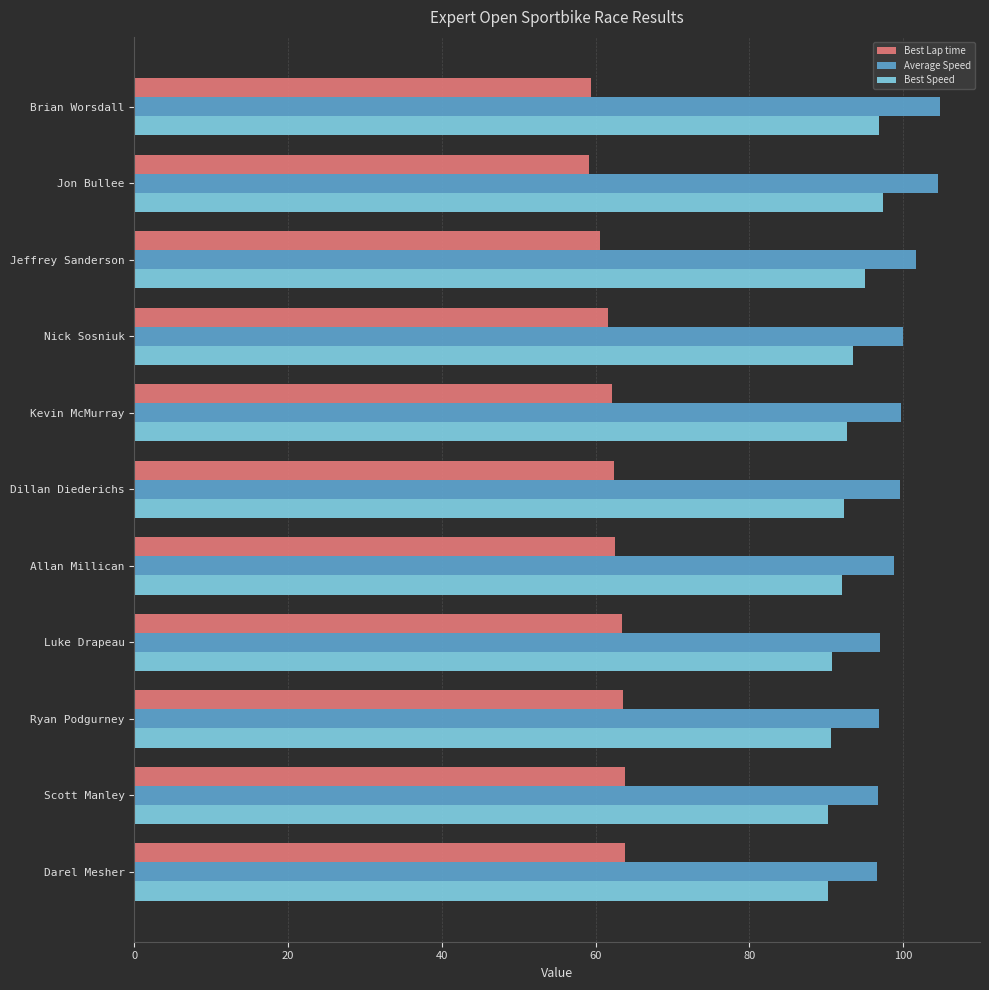

What is the sum of all Average Speed values?

1096.2